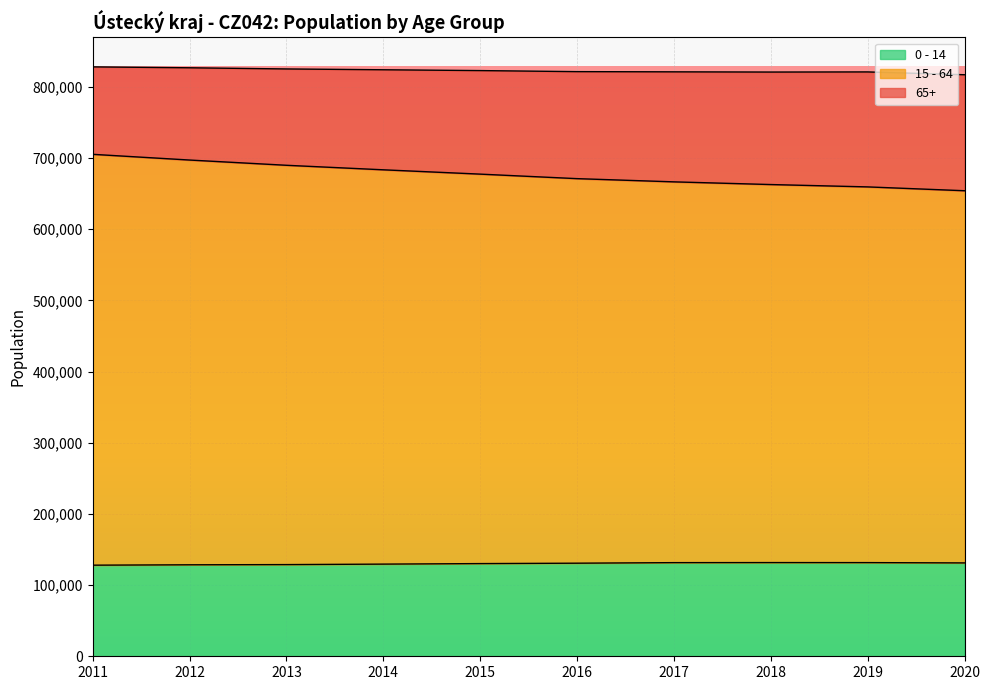

What are all the series names shown in the legend?

0 - 14, 15 - 64, 65+